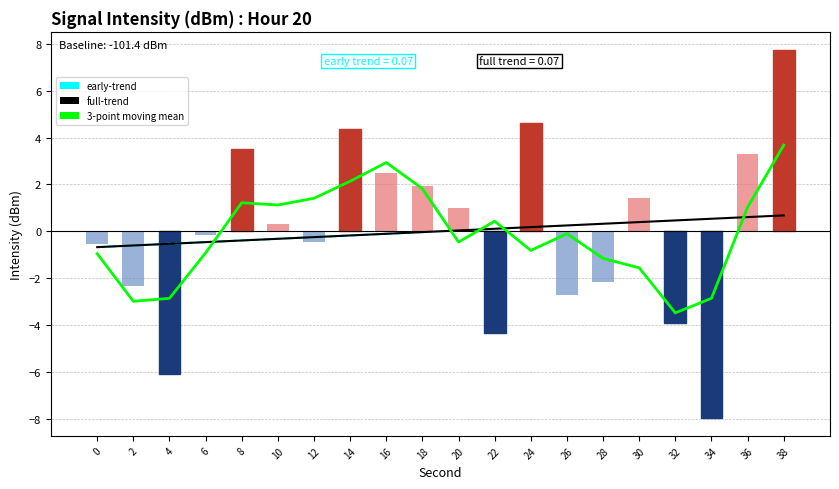

List the labels in order of value, smallest first.

34, 4, 22, 32, 26, 2, 28, 0, 12, 6, 10, 20, 30, 18, 16, 36, 8, 14, 24, 38